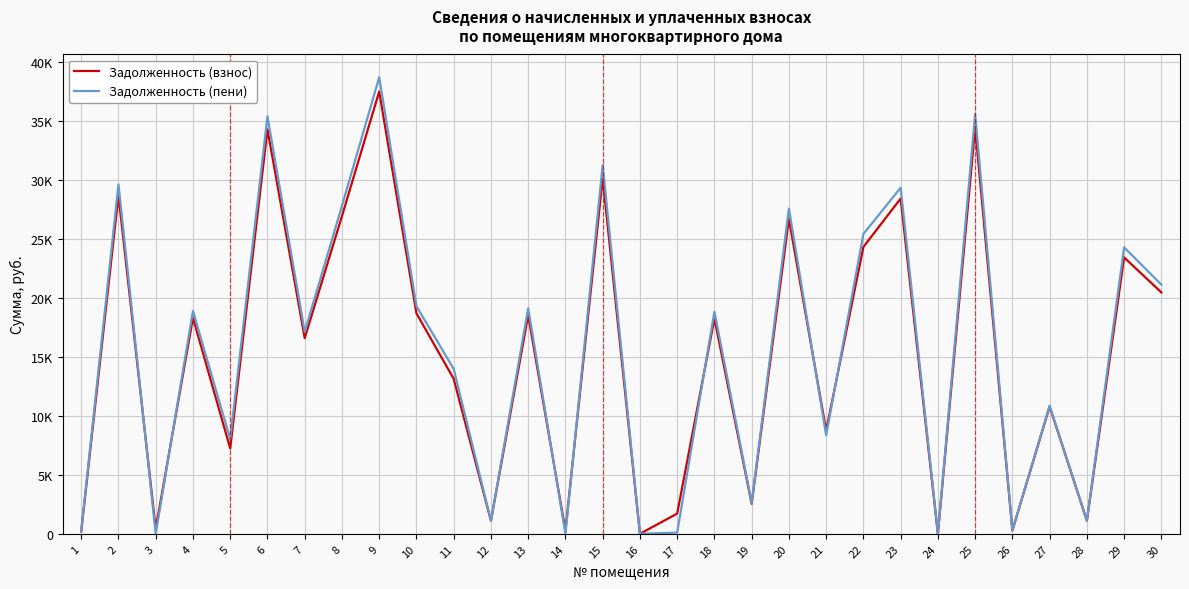

Is this an area chart (filled region under the line)?

No